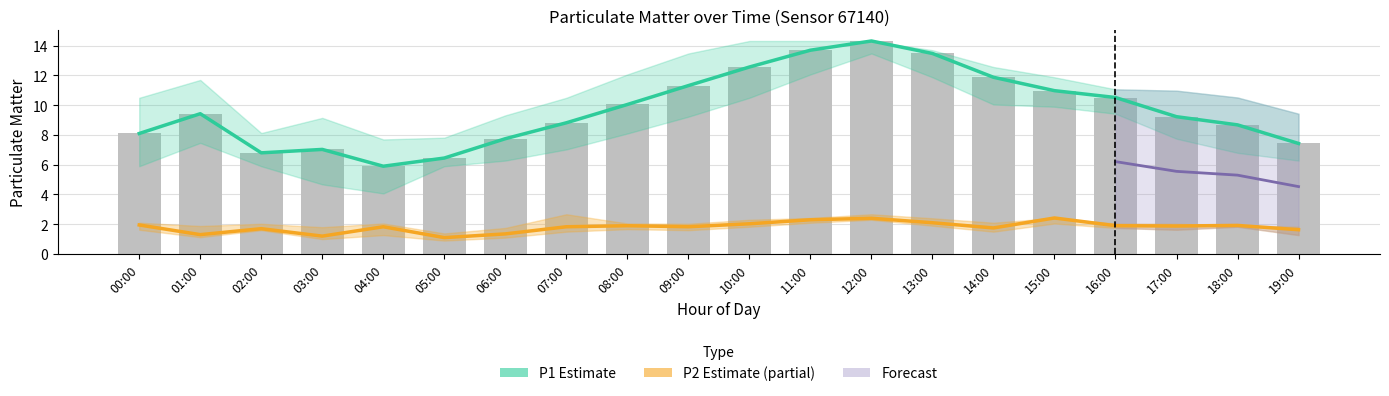

Where is P1 nearest to the value 10?

08:00